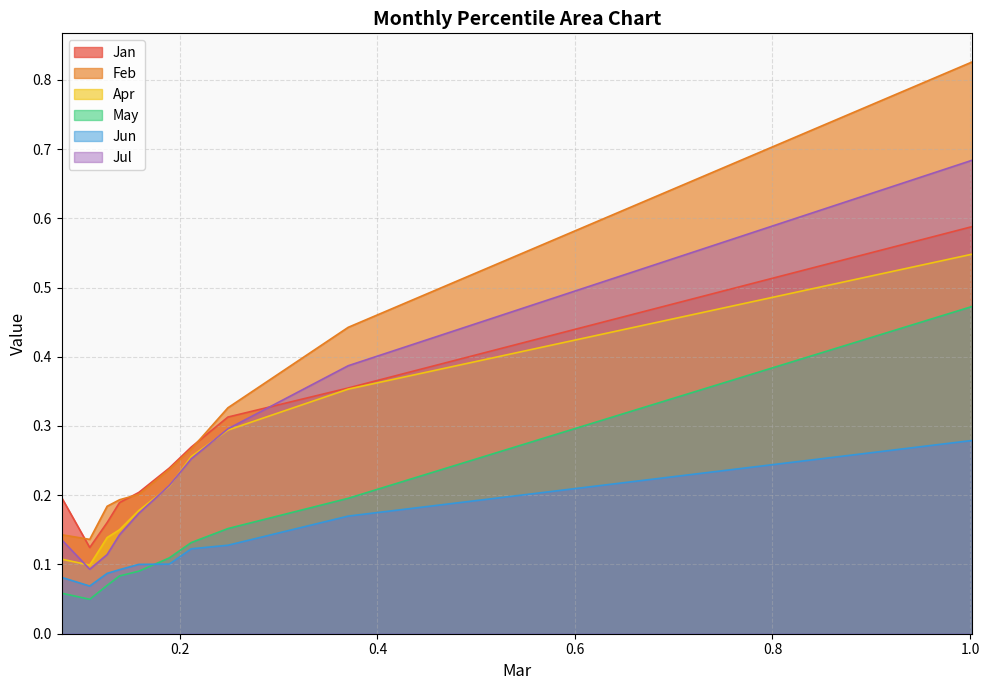

What is the lowest value of the Jan series?

0.1